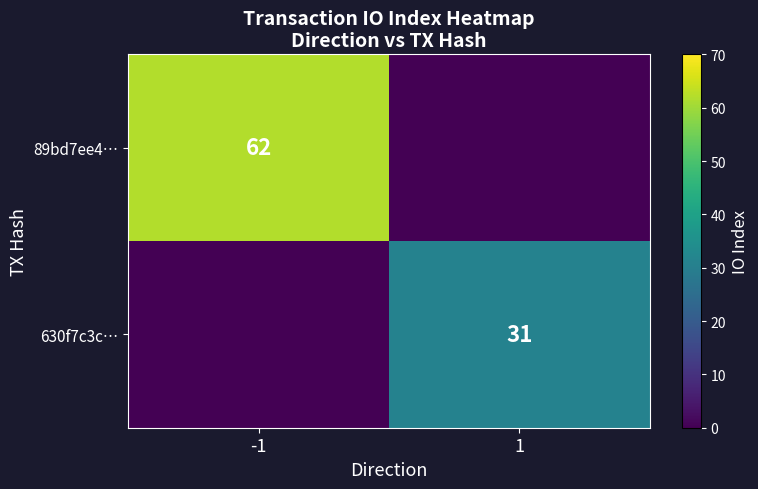

Is it true that 630f7c3c… equals 31 at 1?

True